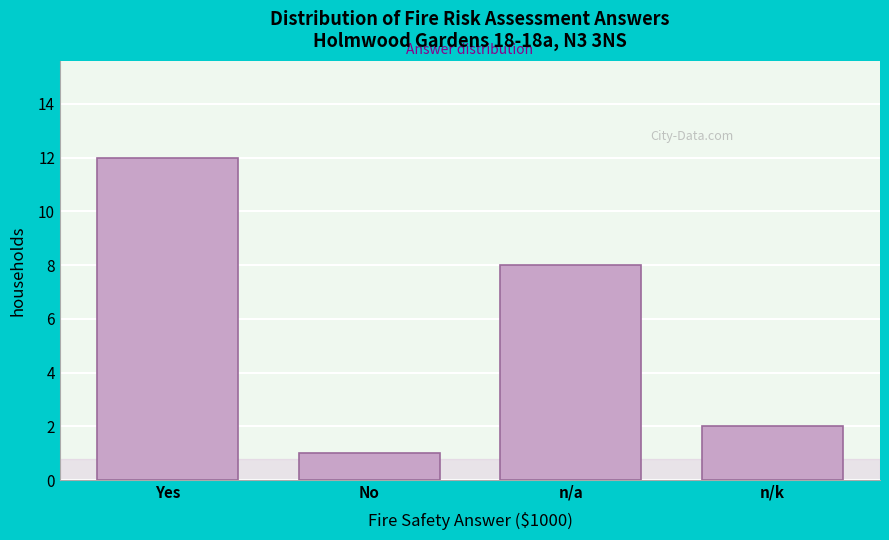

Reading right to left, extract all data points from this chart.

n/k=2	n/a=8	No=1	Yes=12